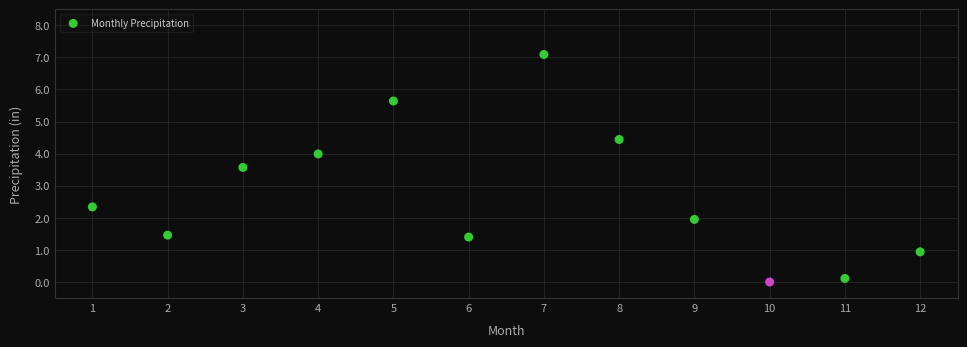

What Y value in the scatter plot is closest to 3?

3.6